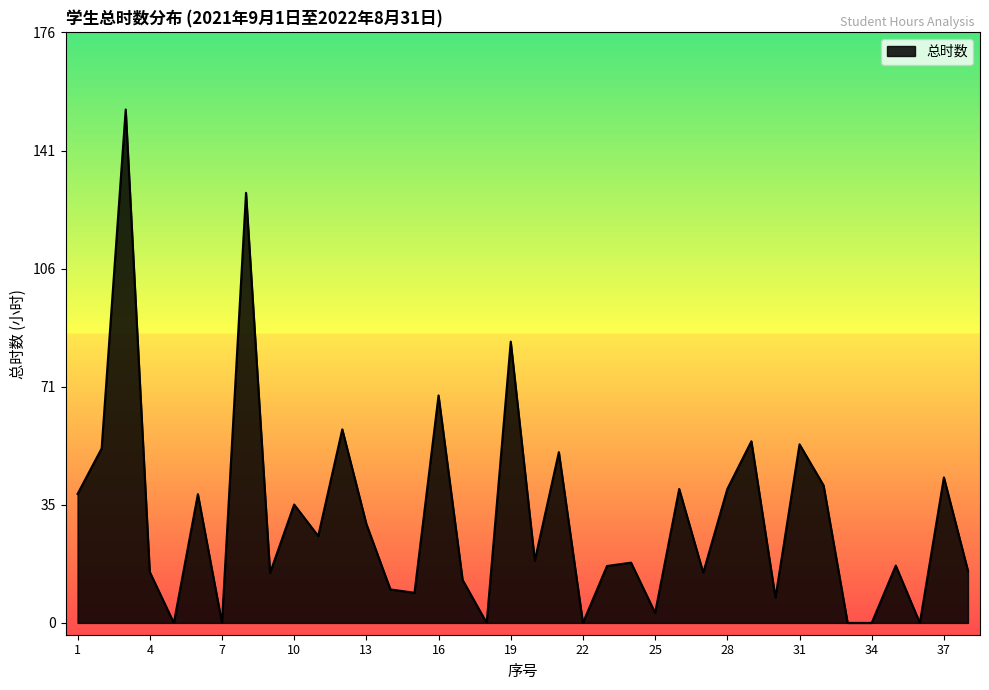

How many lines are shown in the chart?

1